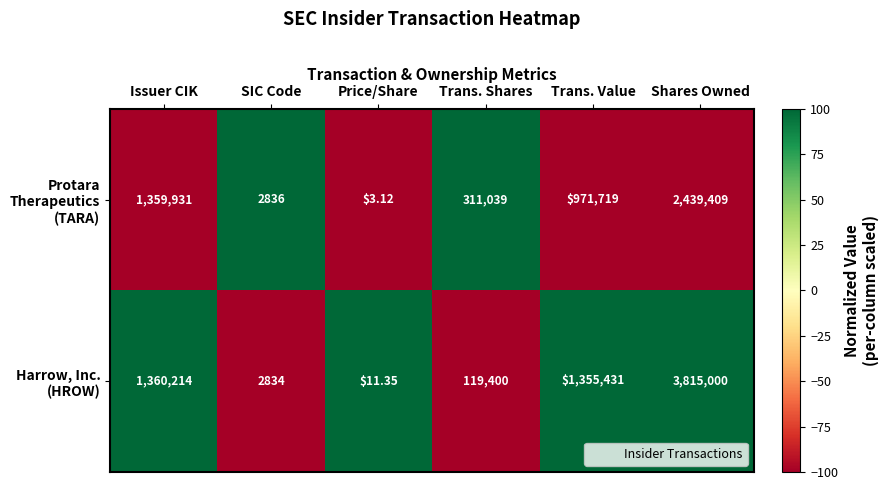

At which category is the sum across all series the highest?

Shares Owned